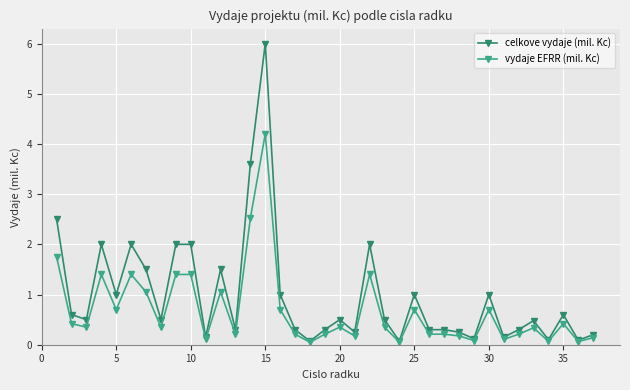

What is the value of the vydaje EFRR (mil. Kc) point at the 35th from the left?

0.4